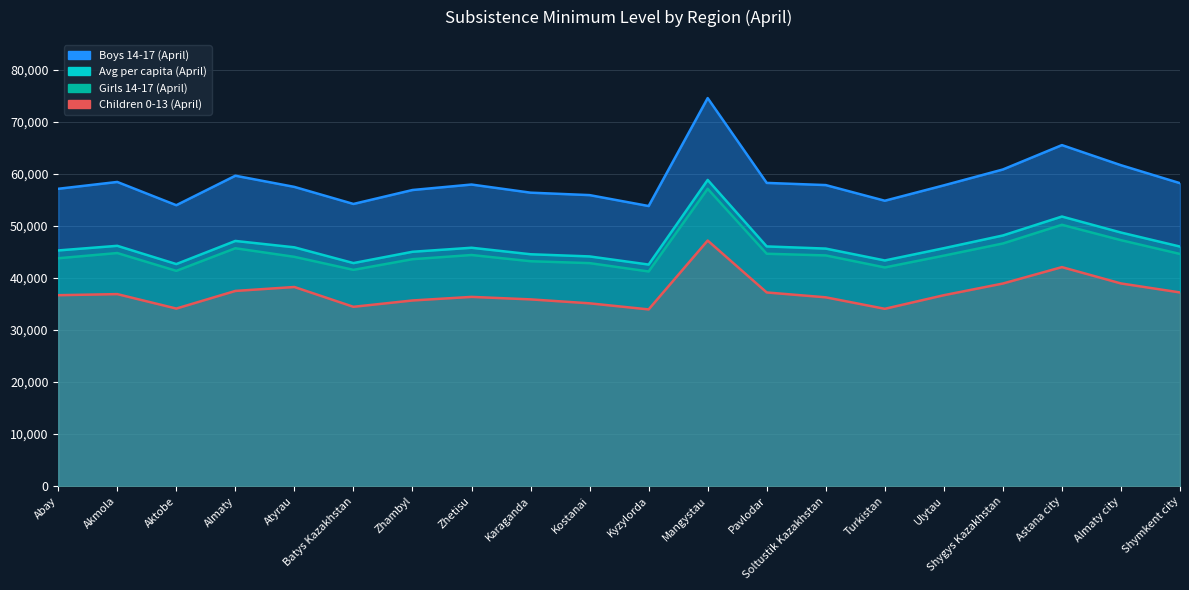

Between Almaty and Karaganda, which series saw the biggest shift?

Boys 14-17 (April)